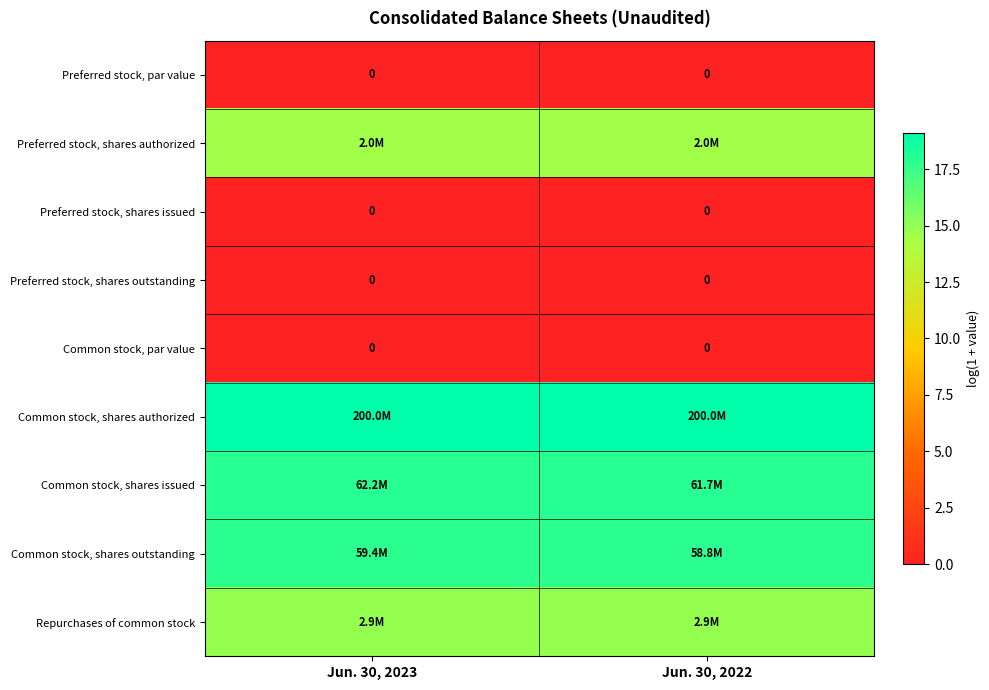

Rank the series at Jun. 30, 2023 from lowest to highest value.

Preferred stock, par value, Preferred stock, shares issued, Preferred stock, shares outstanding, Common stock, par value, Preferred stock, shares authorized, Repurchases of common stock, Common stock, shares outstanding, Common stock, shares issued, Common stock, shares authorized